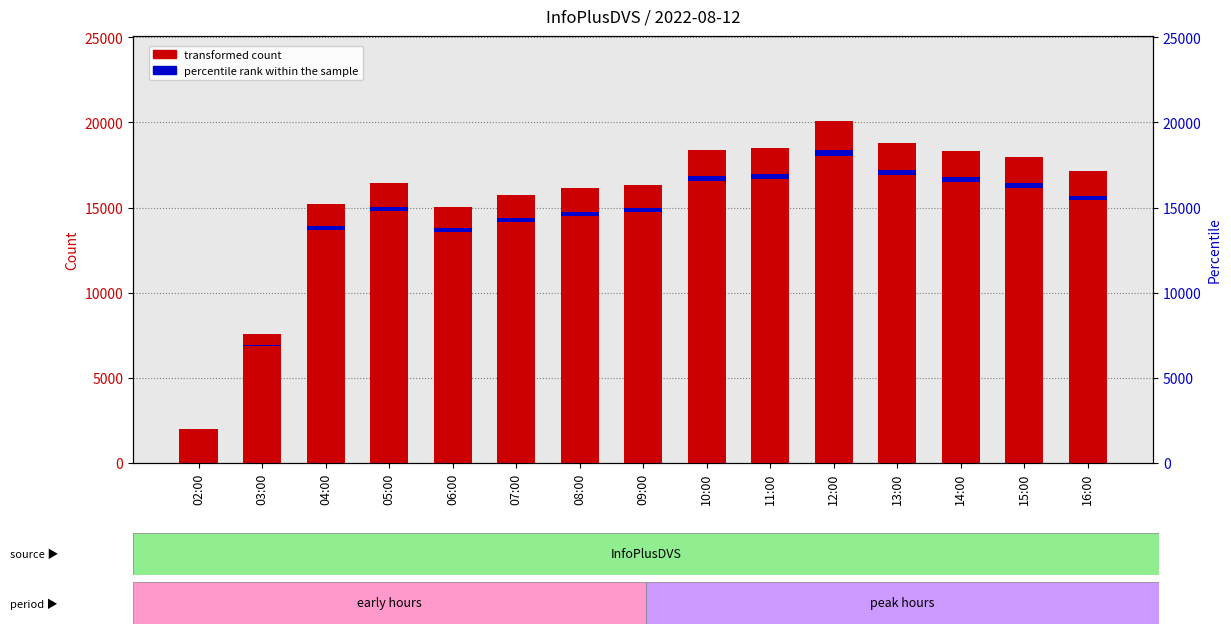

What is the average value of the transformed count series?

15582.5